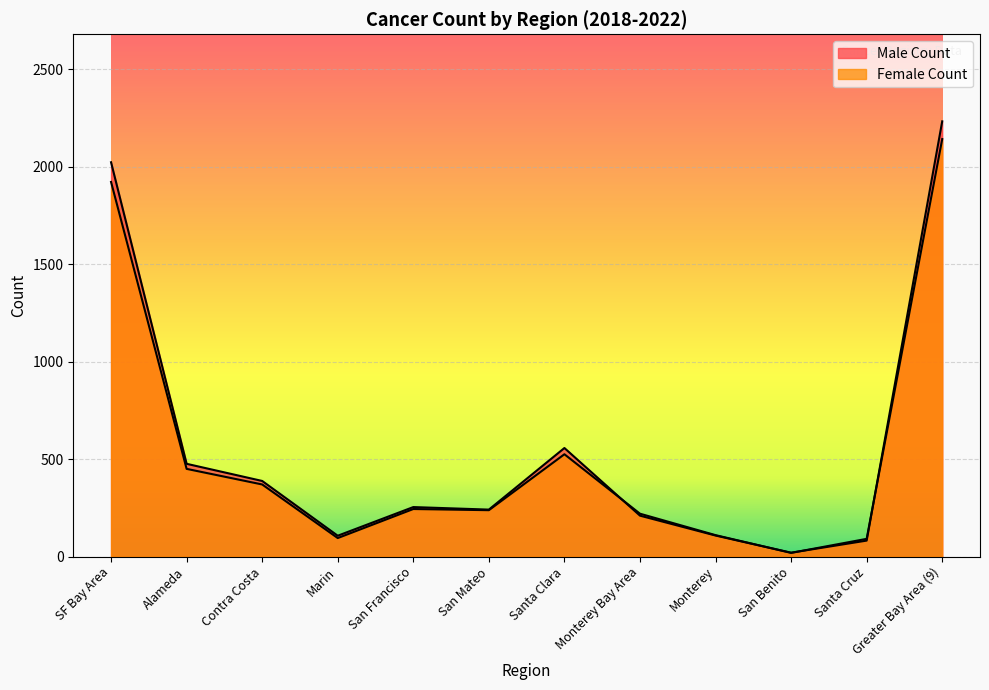

Does the chart display data point markers on the line(s)?

No